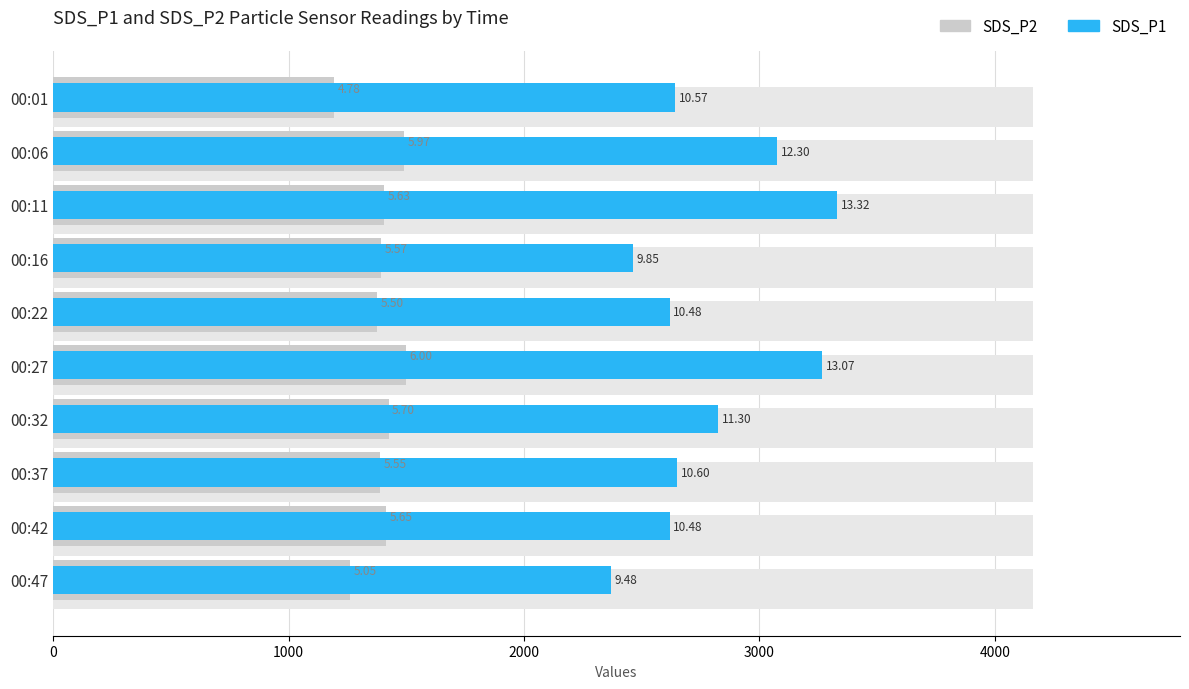

Reading left to right, list all the values displayed in this chart.

SDS_P2: 1195.0	1492.5	1407.5	1392.5	1375.0	1500.0	1425.0	1387.5	1412.5	1262.5
SDS_P1: 2642.5	3075.0	3330.0	2462.5	2620.0	3267.5	2825.0	2650.0	2620.0	2370.0